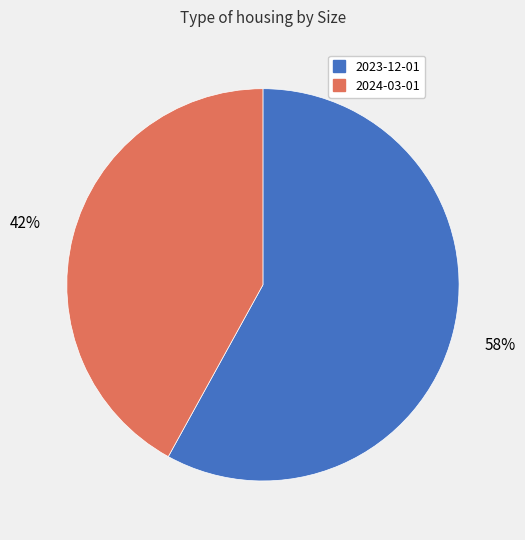

Does any single category account for the majority?

Yes